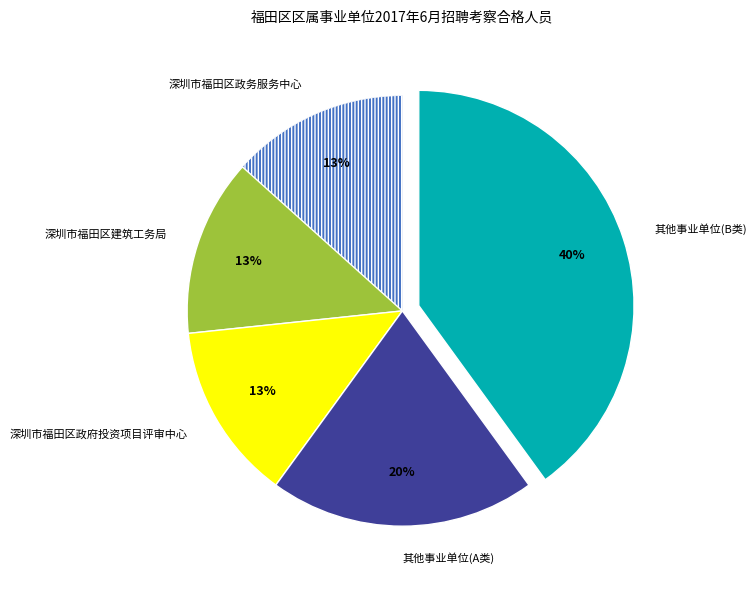

To the nearest percent, what is the average slice percentage?

20%